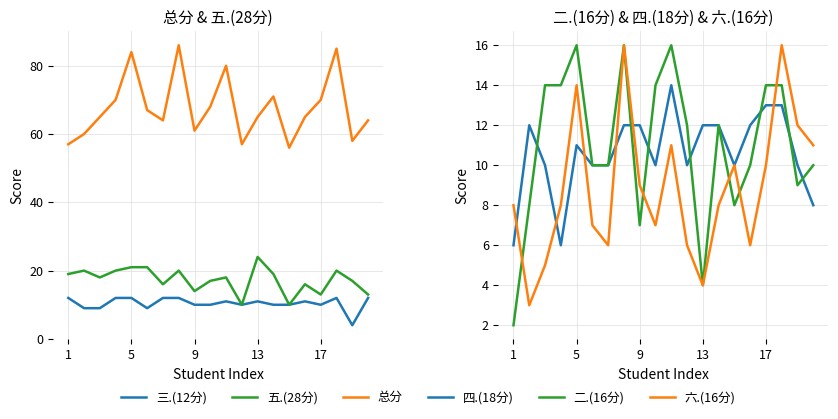

True or false: 六.(16分) has more than 1 interior local peaks.

True